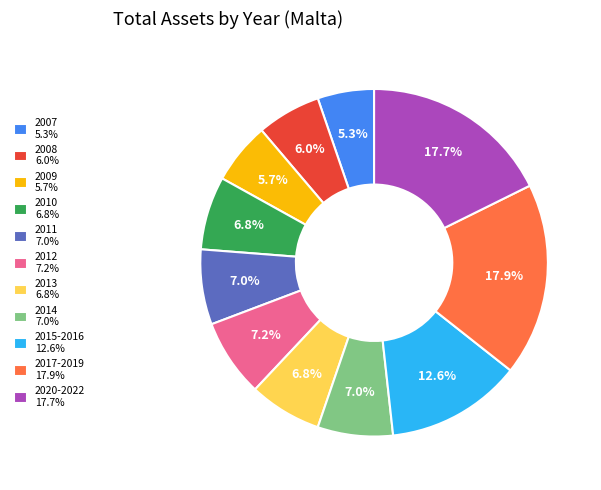

Is there a majority slice in this chart?

No